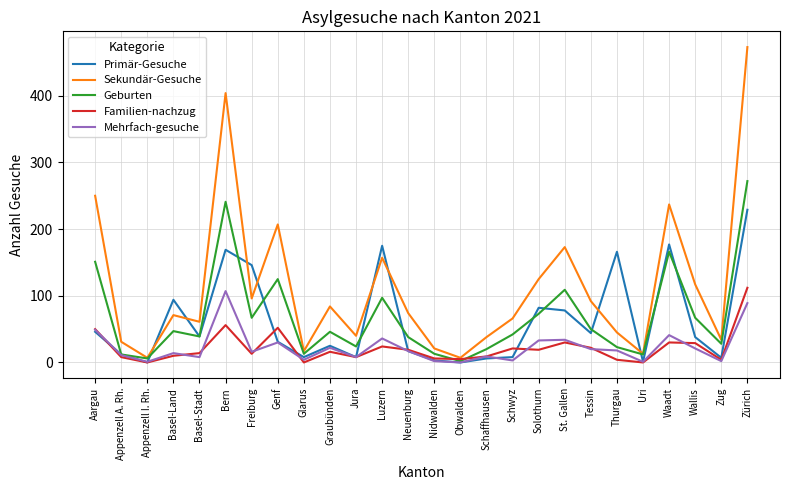

What is the total value across all series at Genf?

445